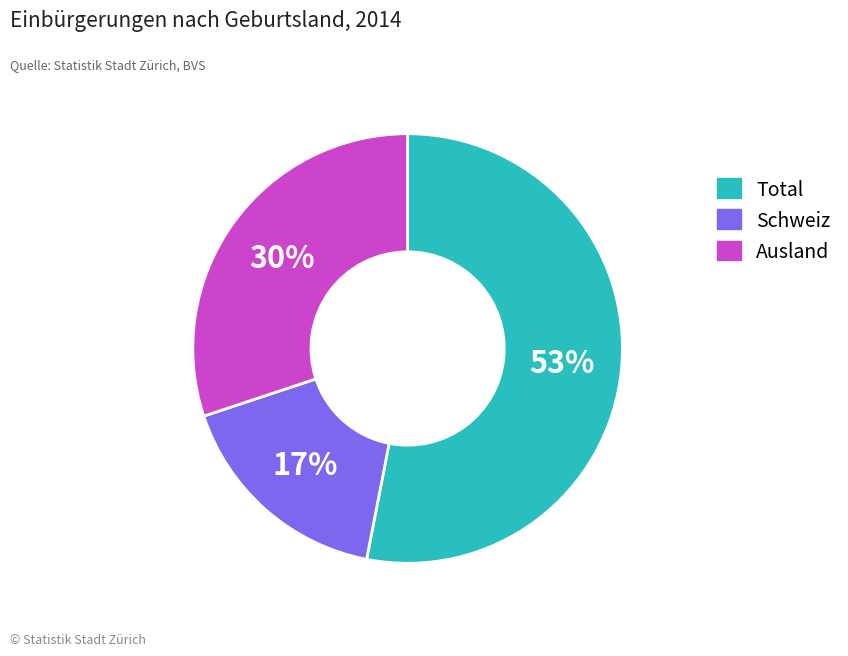

To the nearest percent, what is the average slice percentage?

33%